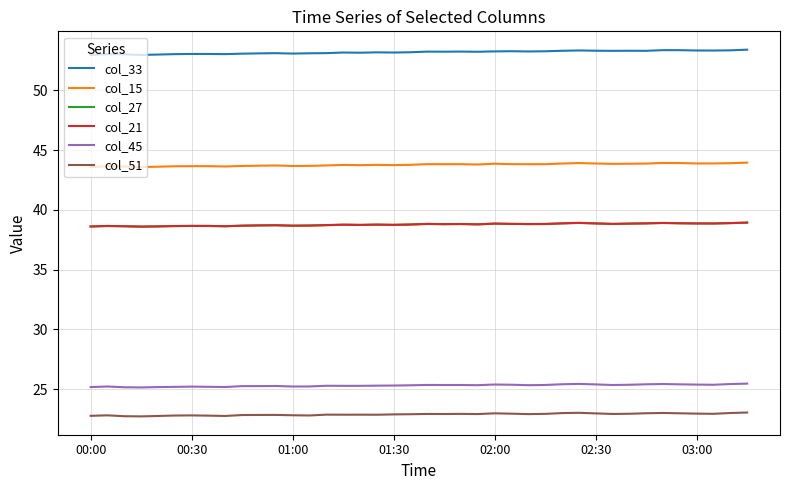

What is the maximum value shown in the chart?

53.4